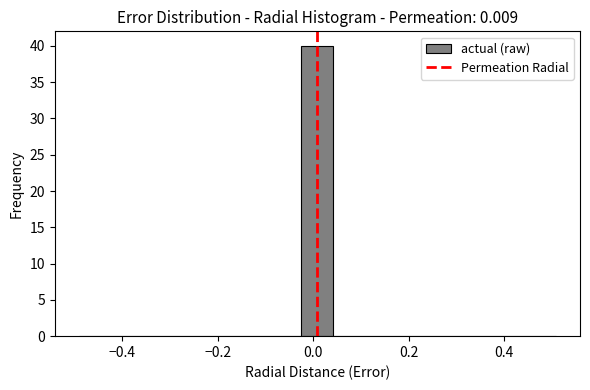

Read against the x-axis, roughly where is the centre of the tallest bar?

0.00